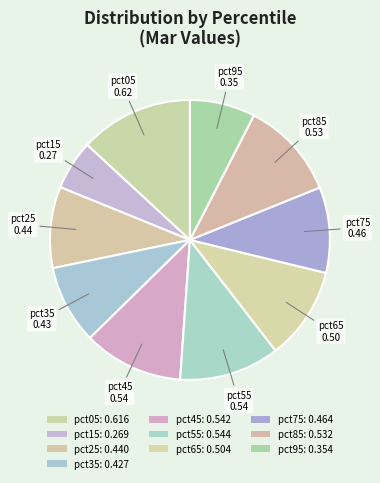

How many segments does this pie chart have?

10